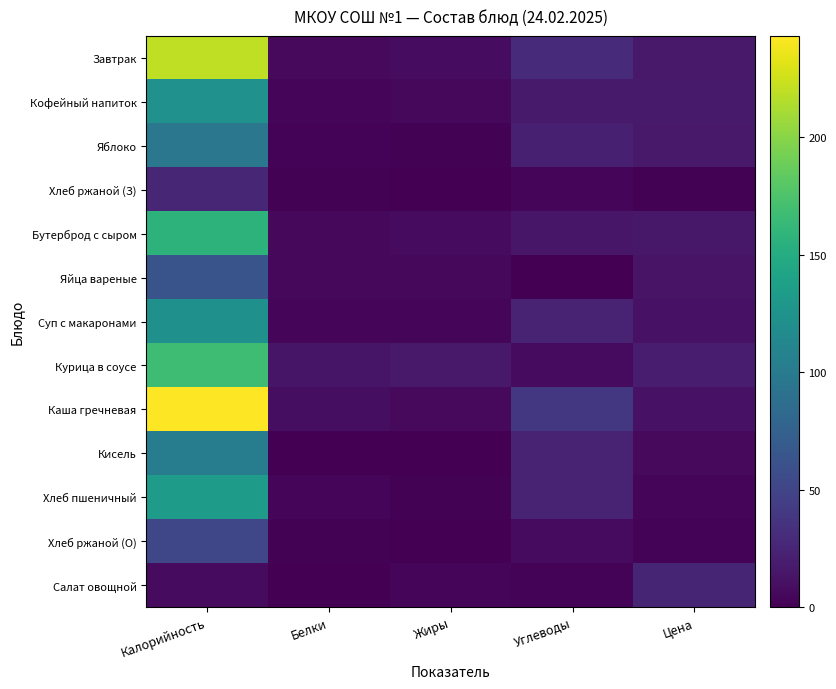

How many distinct data groups are displayed?

13